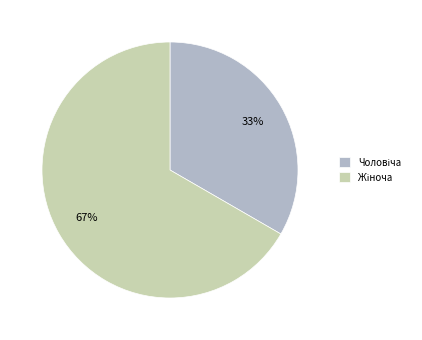

Is there any slice that represents more than half of the pie?

Yes